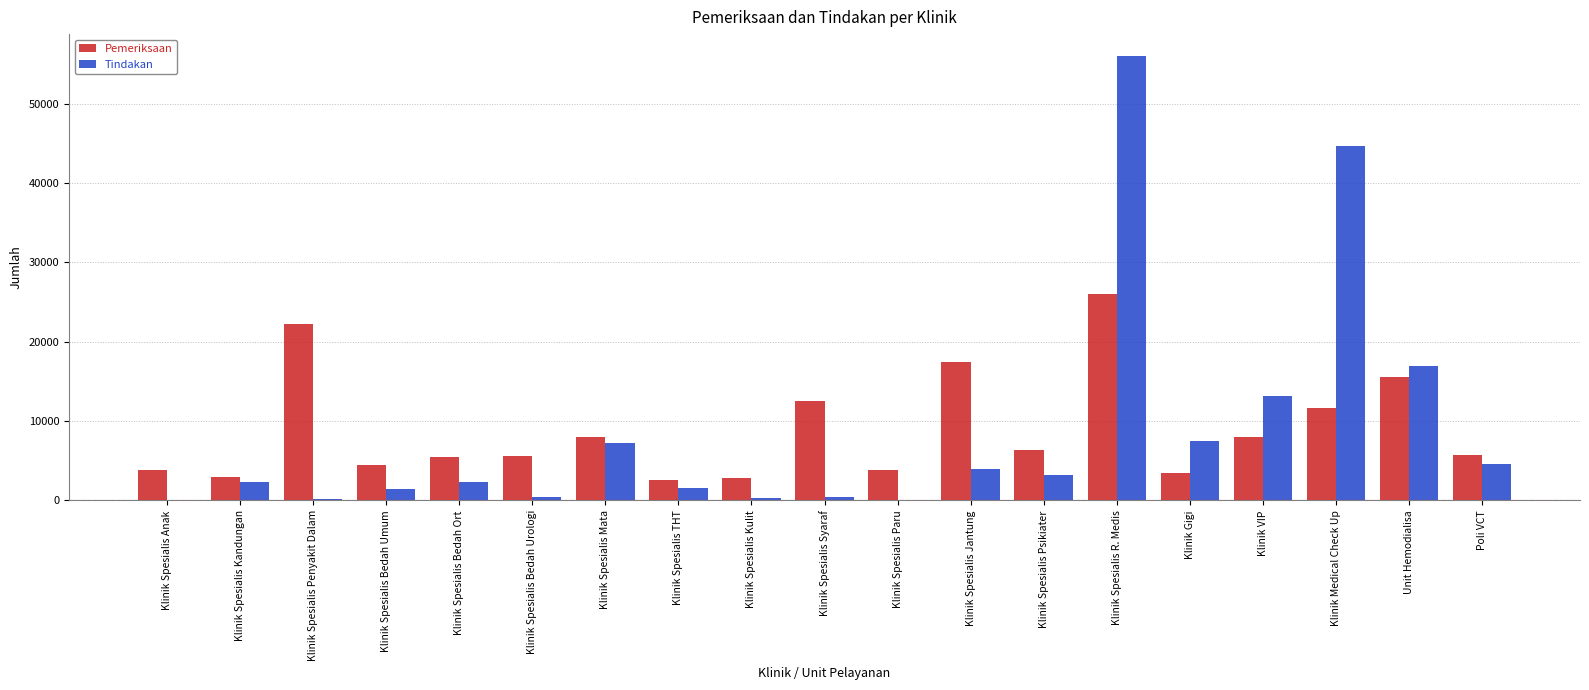

What is the spread (max minus min) of values at Klinik Spesialis Anak?

3826